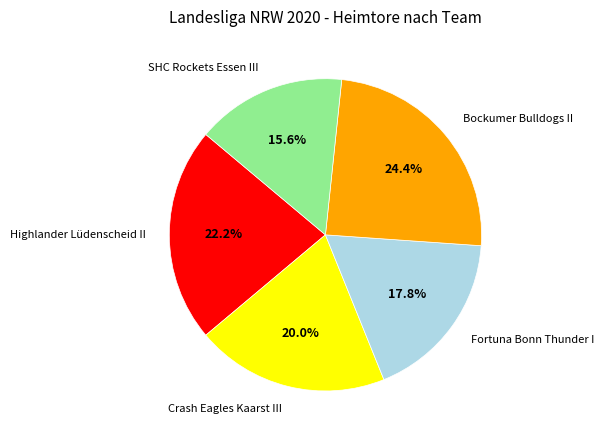

Which slice is the smallest?

SHC Rockets Essen III